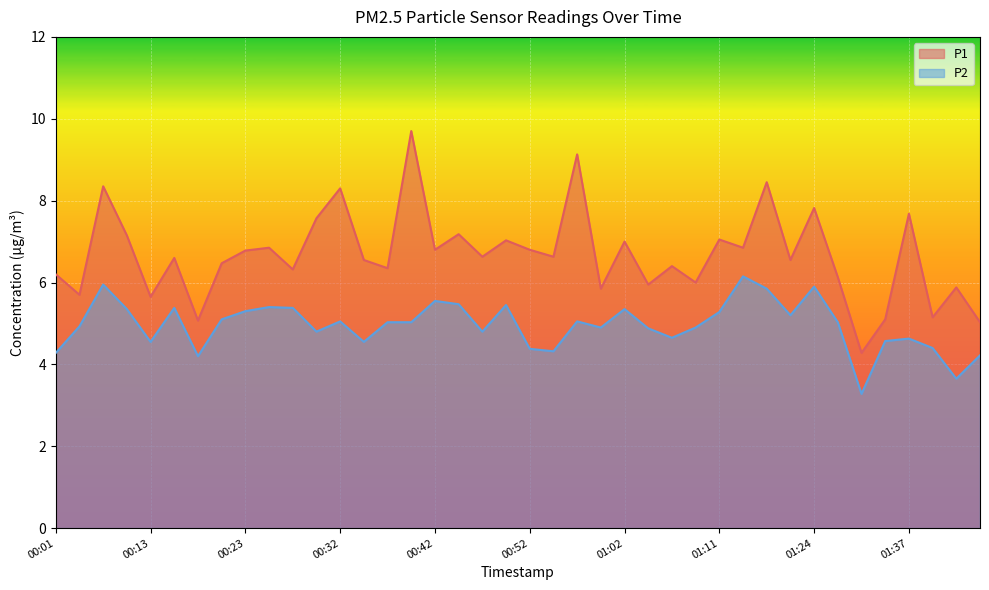

At which label does P1 first exceed 6?

00:01